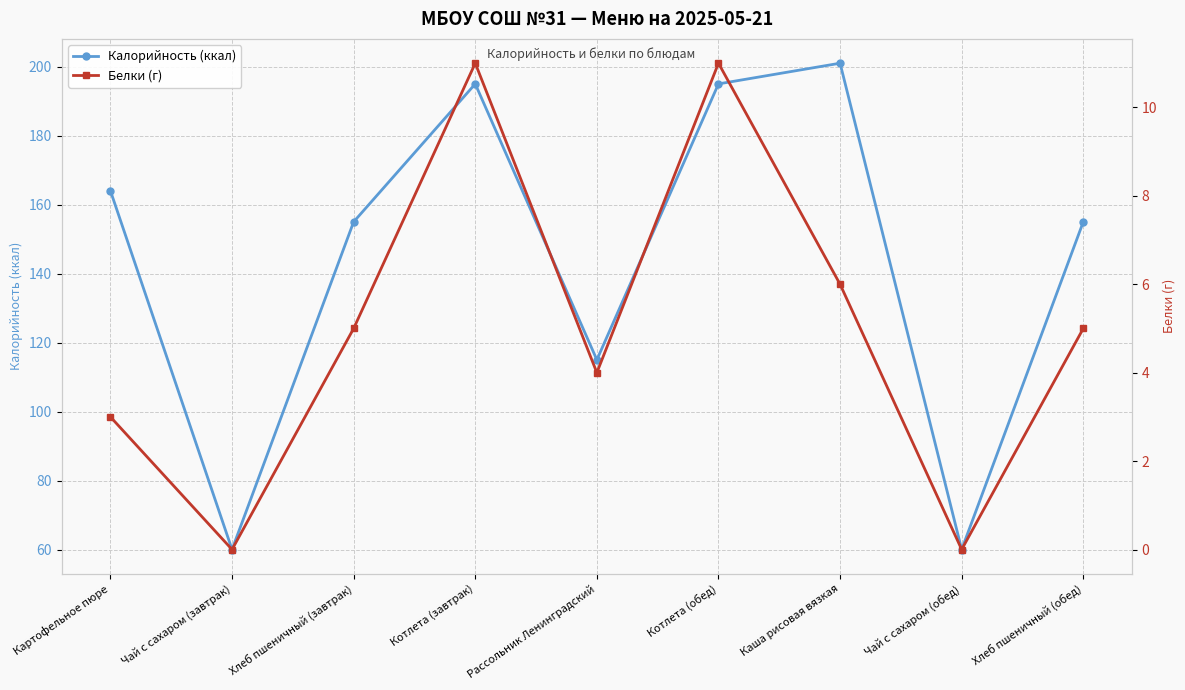

What is the total value across all series at Котлета (обед)?

206